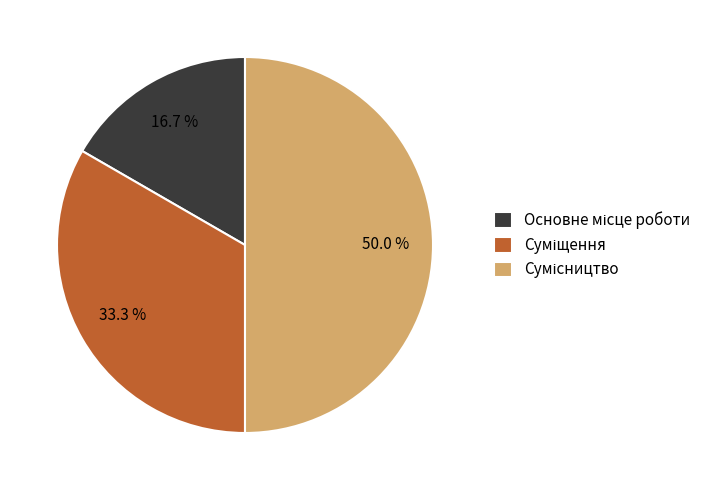

Is there any slice that represents more than half of the pie?

No